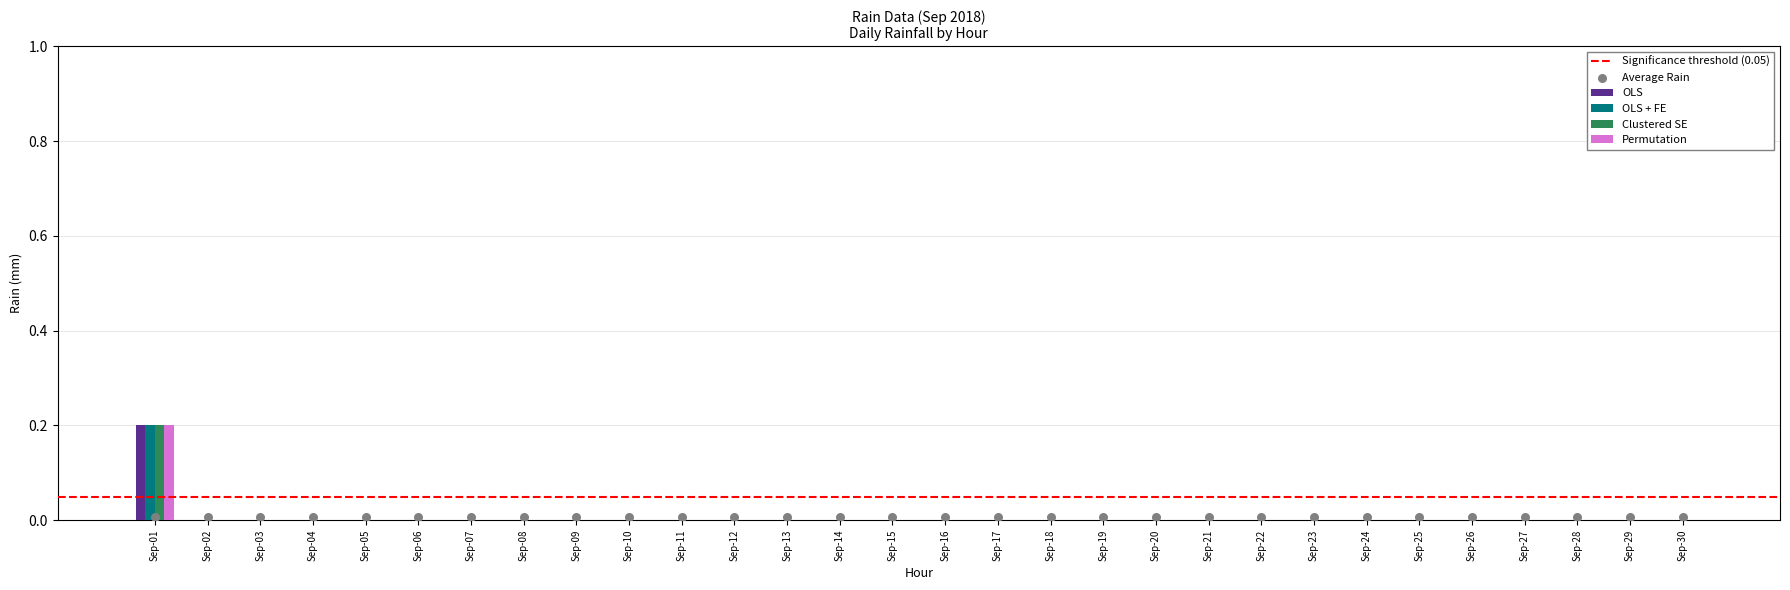

Is the value of Permutation at 05:00 greater than the value of OLS at 03:00?

Yes